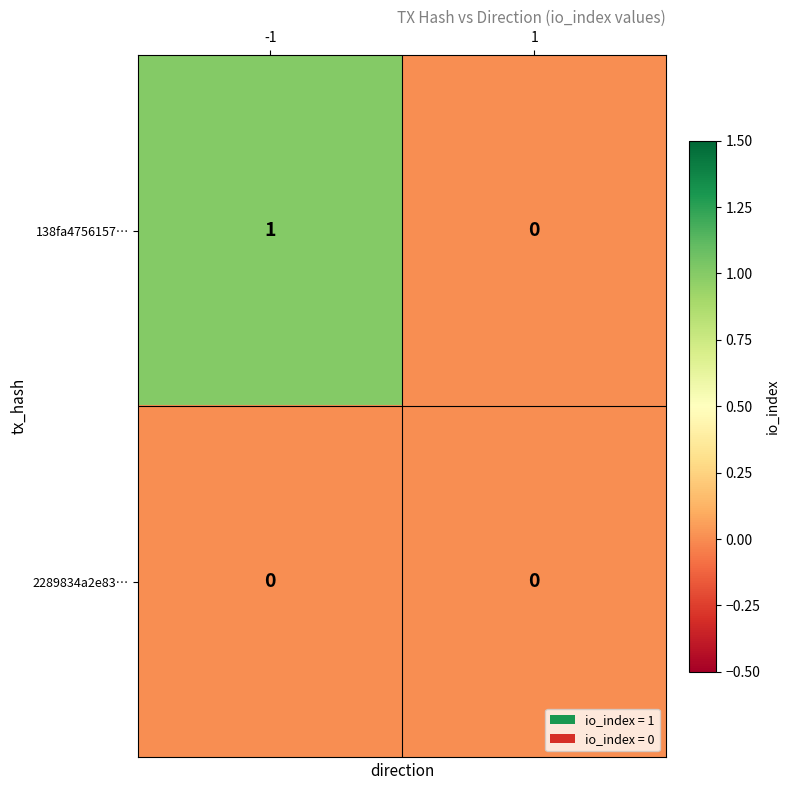

Rank the series by their average value, from highest to lowest.

138fa4756157…, 2289834a2e83…